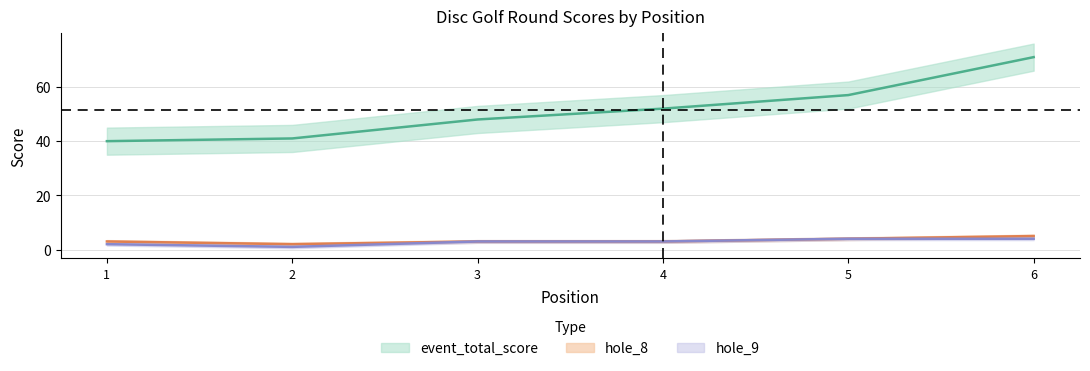

Does the chart have visible grid lines?

Yes